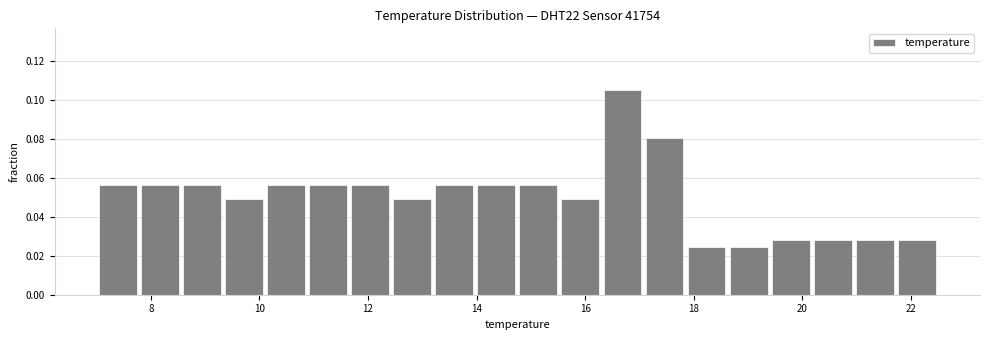

Read against the x-axis, roughly where is the centre of the tallest bar?

16.6